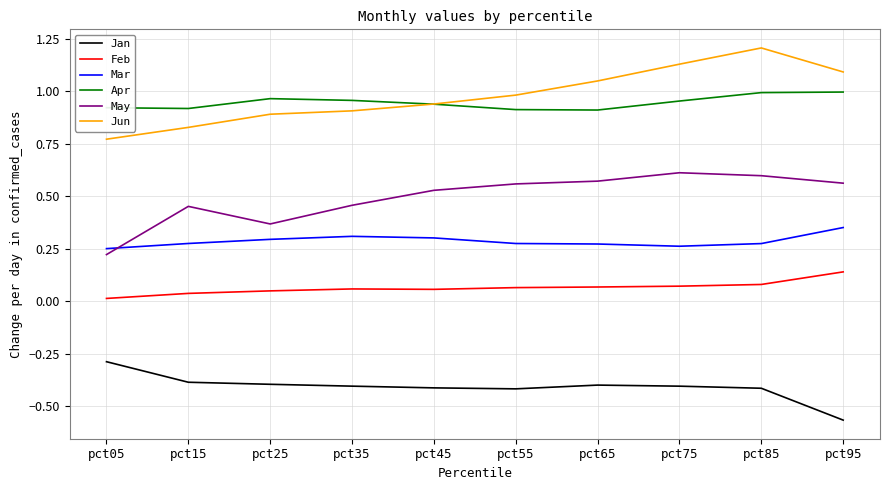

Where is Jan nearest to the value 0?

pct05